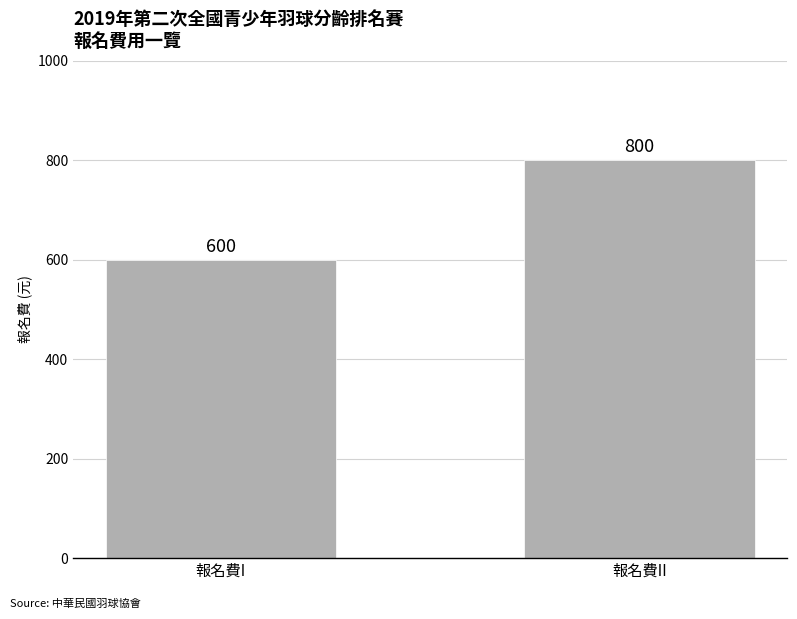

At which label is the value closest to 700?

報名費I